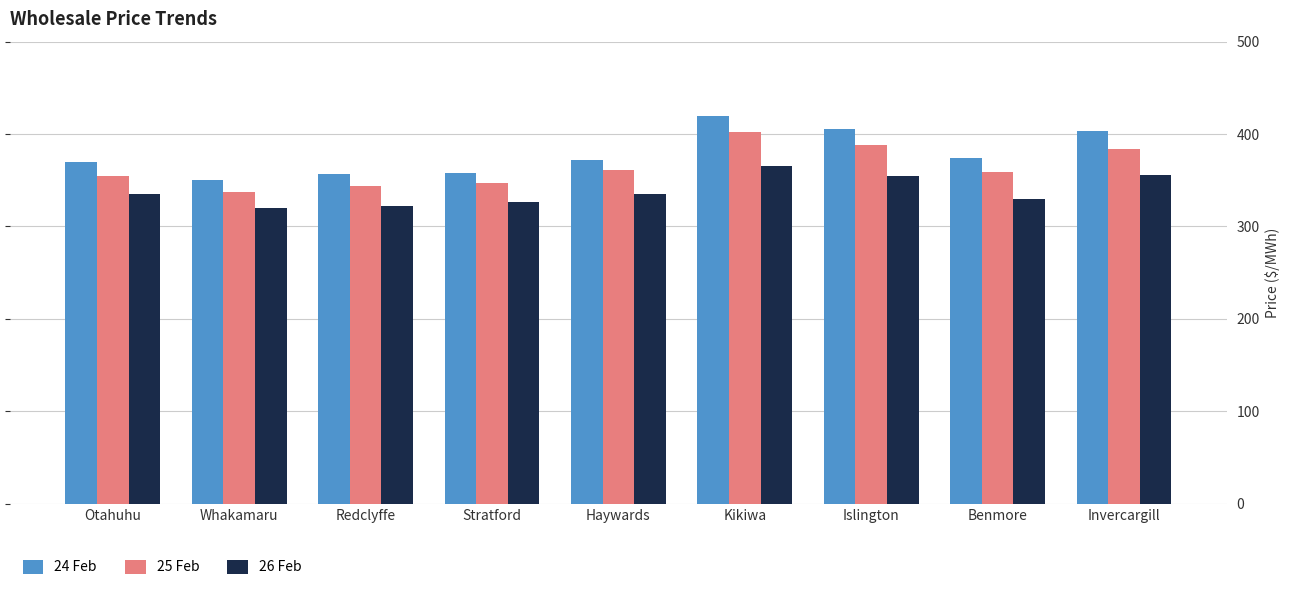

Are the bars horizontal?

No